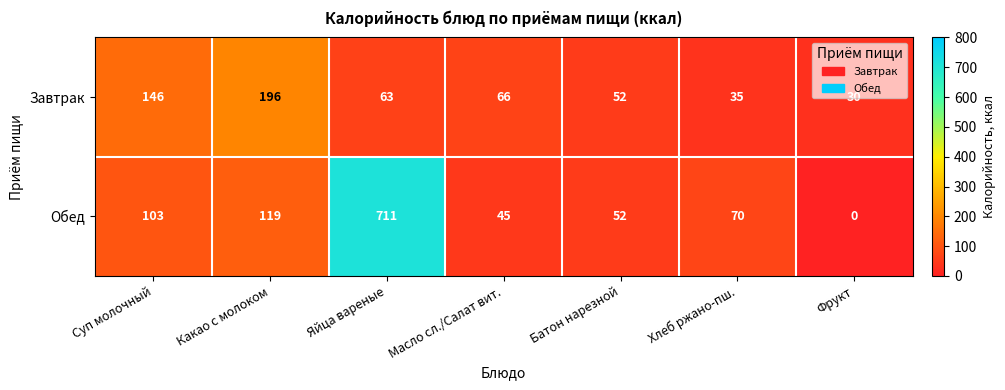

At which category does the chart reach its minimum across all series?

Фрукт